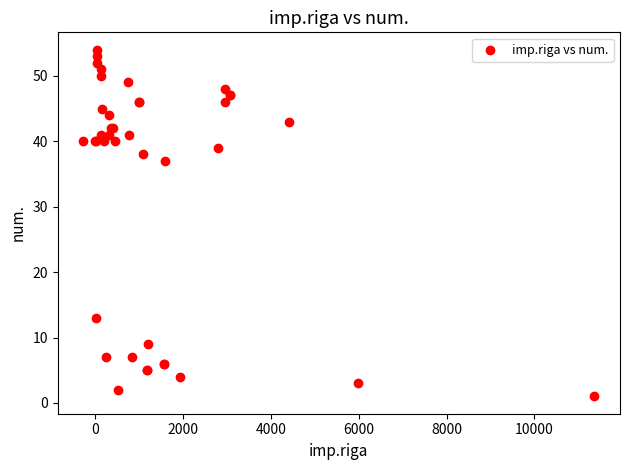

What Y value in the scatter plot is closest to 27?

37